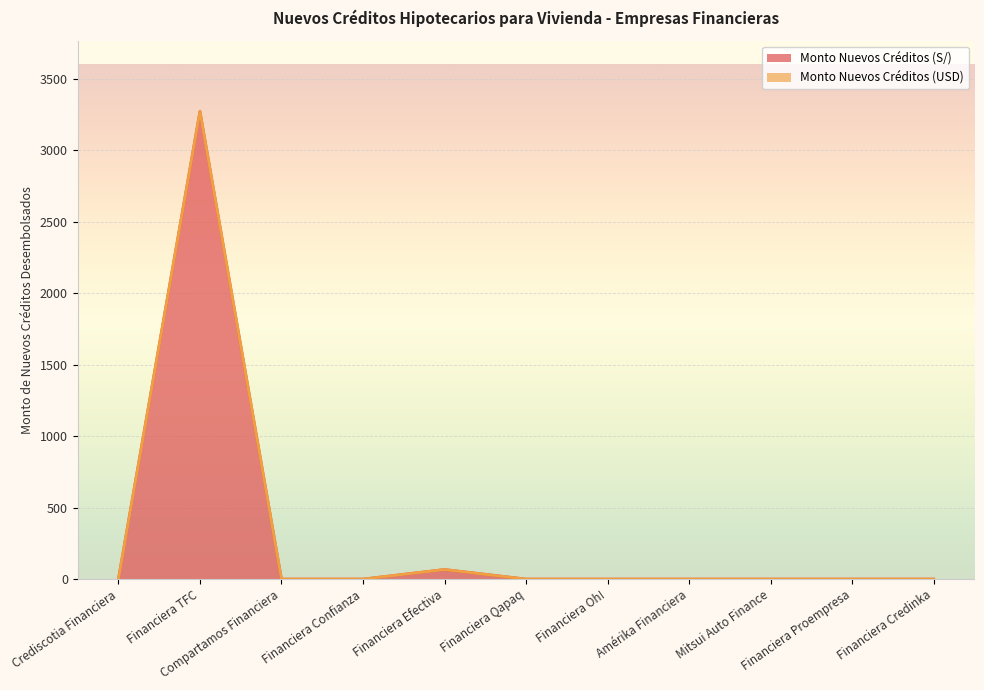

Reading right to left, transcribe all the data shown in this chart.

Financiera Credinka=0.0	Financiera Proempresa=0.0	Mitsui Auto Finance=0.0	Amérika Financiera=0.0	Financiera Oh!=0.0	Financiera Qapaq=0.0	Financiera Efectiva=67.0	Financiera Confianza=0.0	Compartamos Financiera=0.0	Financiera TFC=3273.5	Crediscotia Financiera=0.0